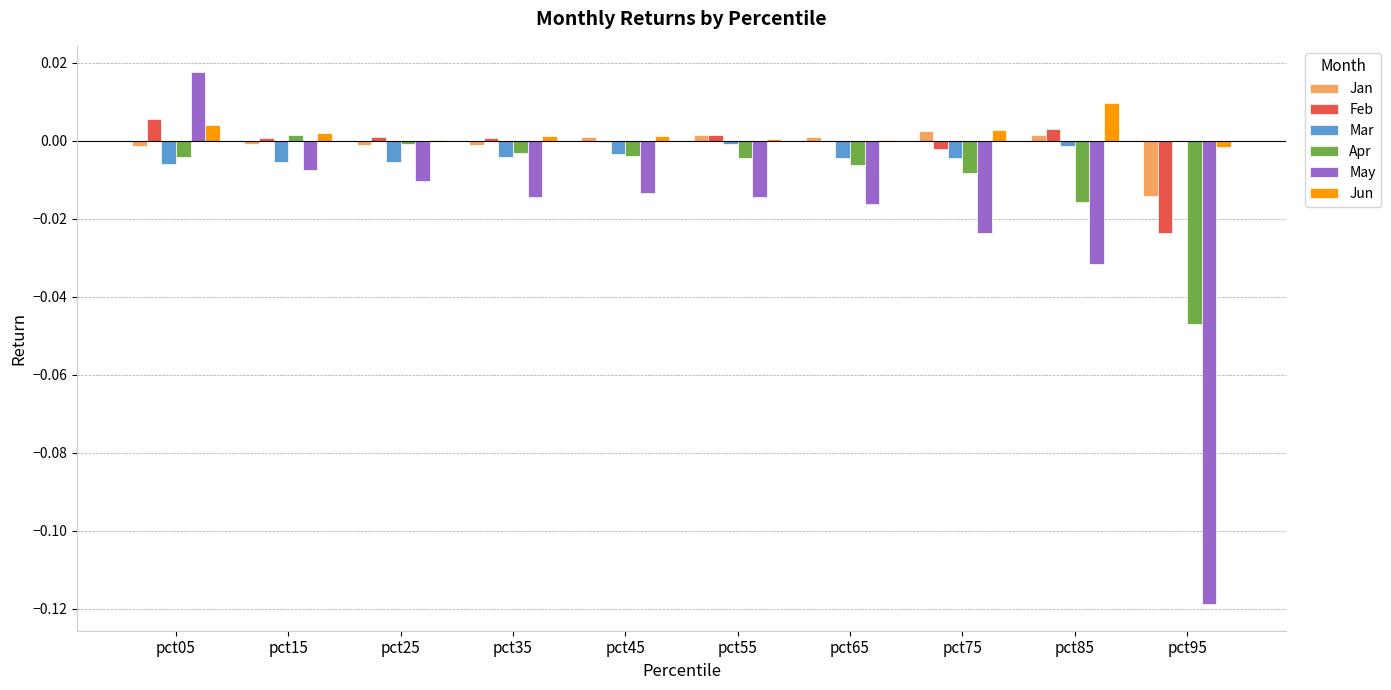

How many values in May are above zero?

1